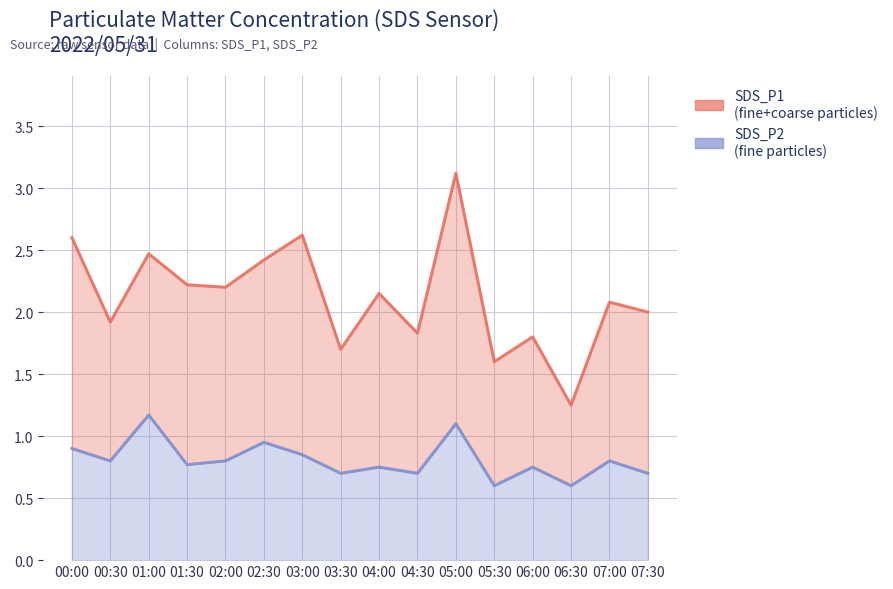

What is the total value across all series at 02:00?

3.0